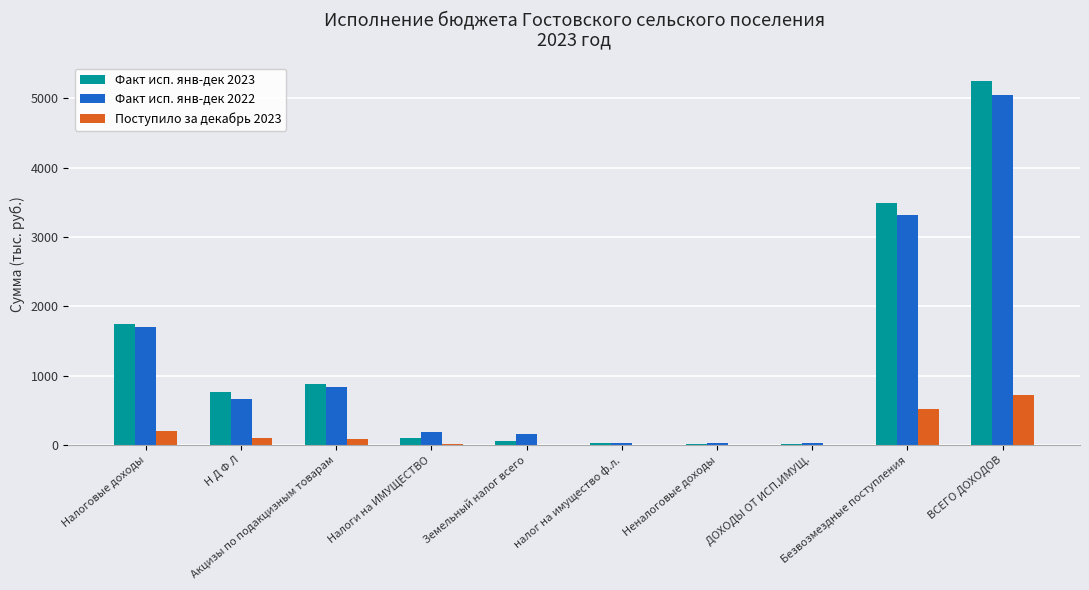

What is the greatest value displayed?

5256.4